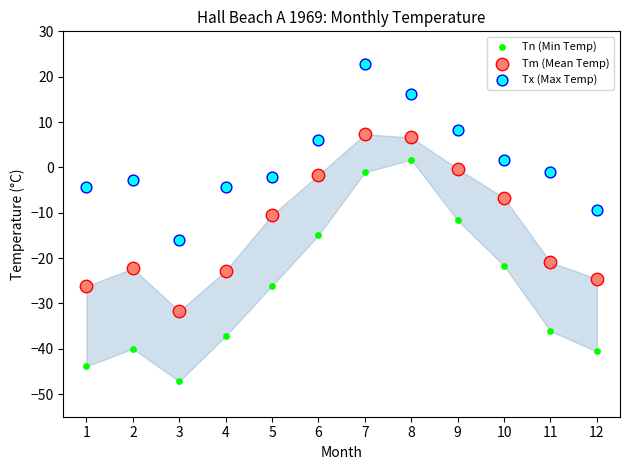

What are all the series names shown in the legend?

Tn (Min Temp), Tm (Mean Temp), Tx (Max Temp)